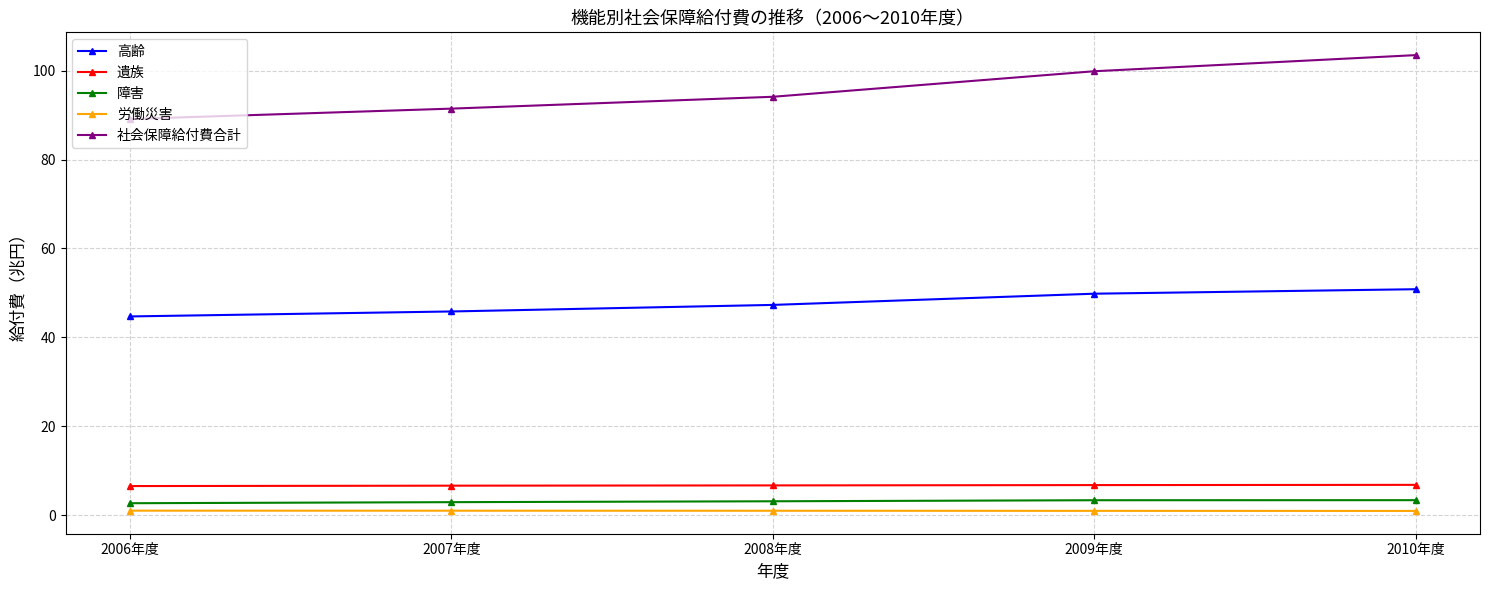

At which label is 高齢 closest to 47?

2008年度